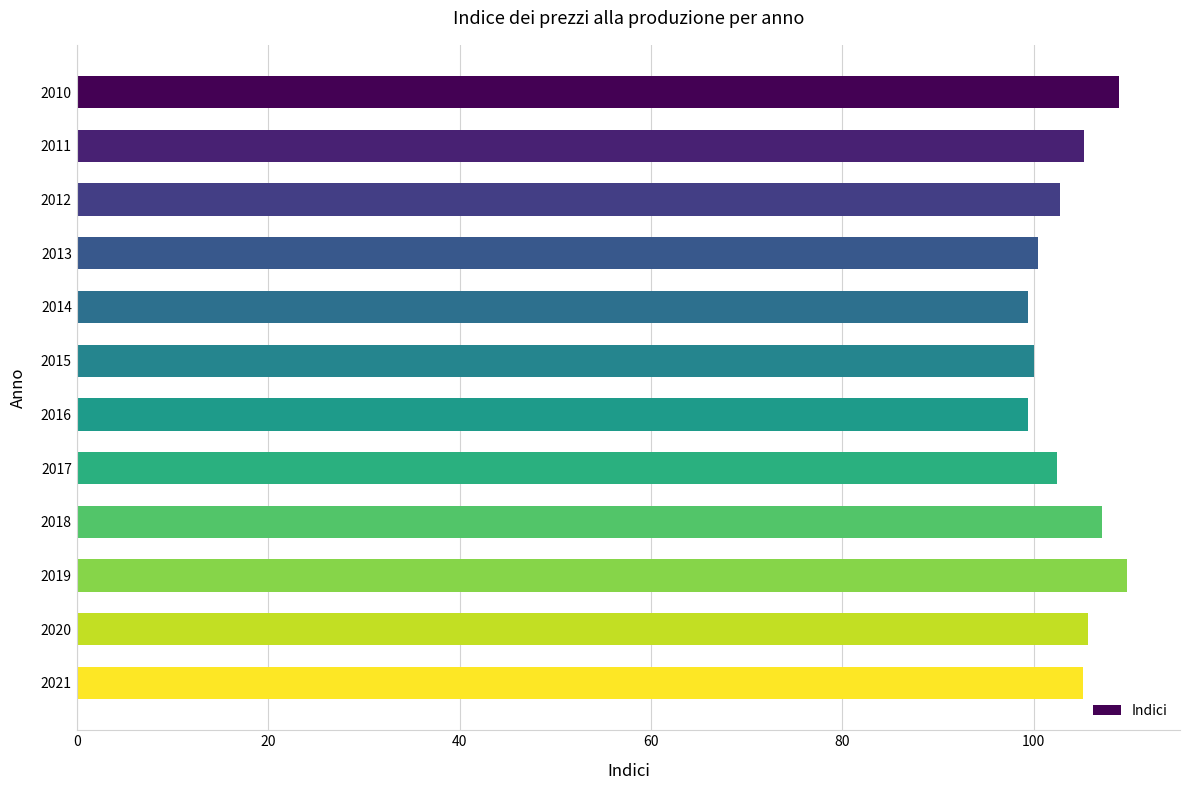

What is the greatest value displayed?

109.8